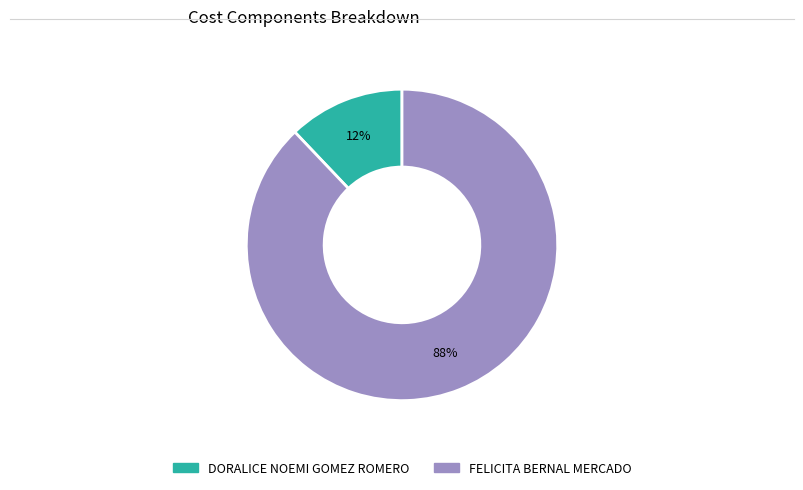

Rank the categories by value from lowest to highest.

DORALICE NOEMI GOMEZ ROMERO, FELICITA BERNAL MERCADO